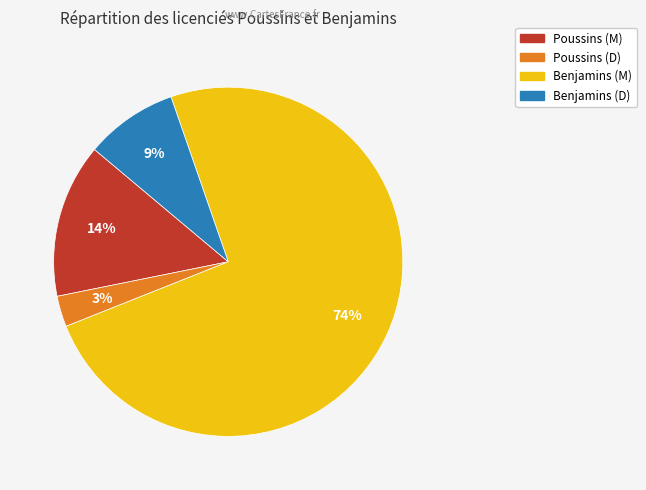

How many segments does this pie chart have?

4